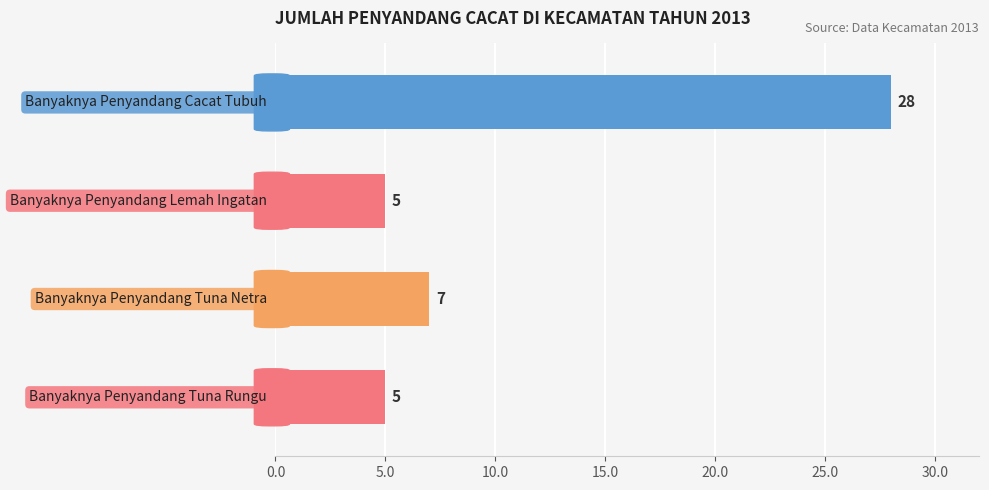

What is the average value?

11